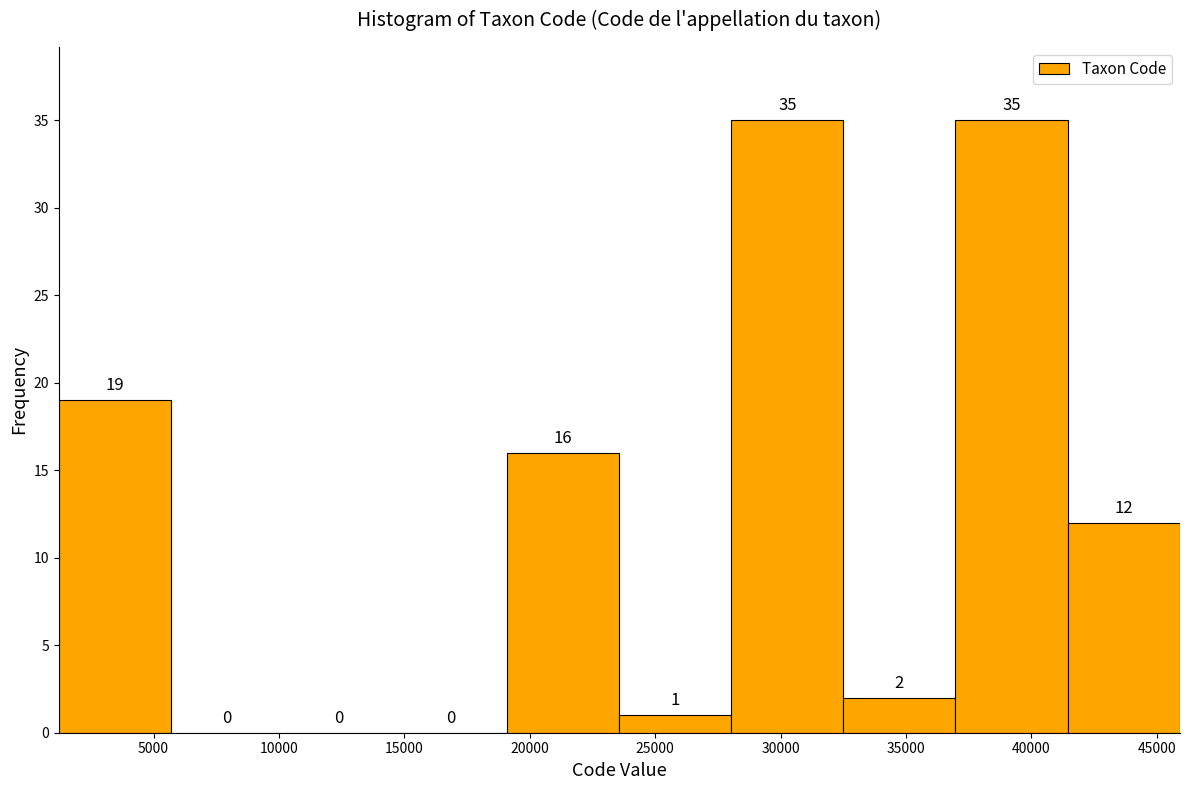

Reading left to right, transcribe this chart: for each bar, give the range it covers on the x-axis and its height. The bar edges are not printed on the chart, so give them approximately, as read against the axis.

1000 to 5500: 19
5500 to 10000: 0
10000 to 14500: 0
14500 to 19000: 0
19000 to 23500: 16
23500 to 28000: 1
28000 to 32500: 35
32500 to 37000: 2
37000 to 41500: 35
41500 to 46000: 12